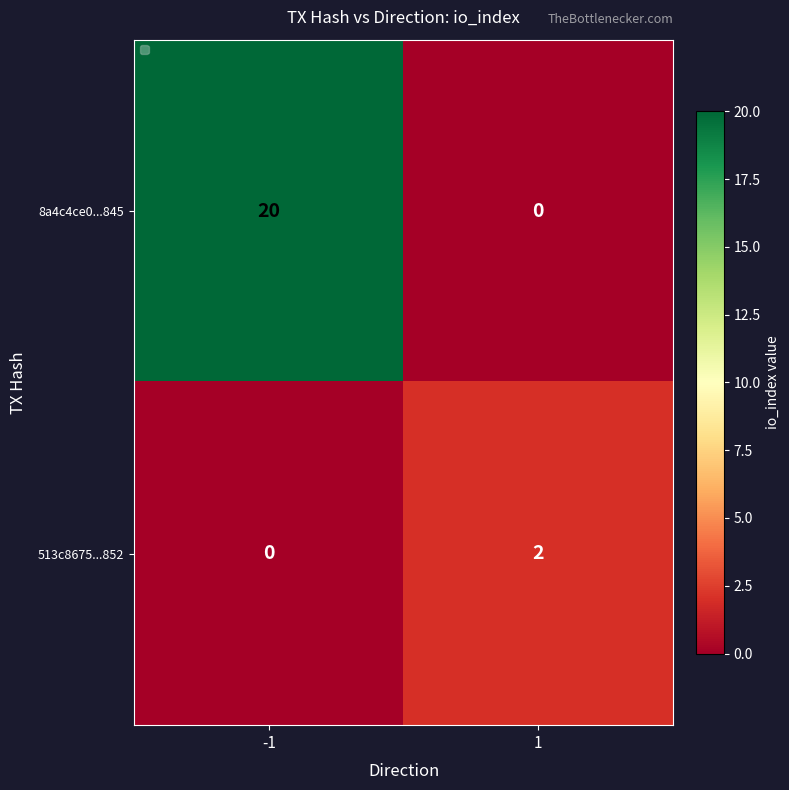

At how many categories does at least one series exceed 19?

1